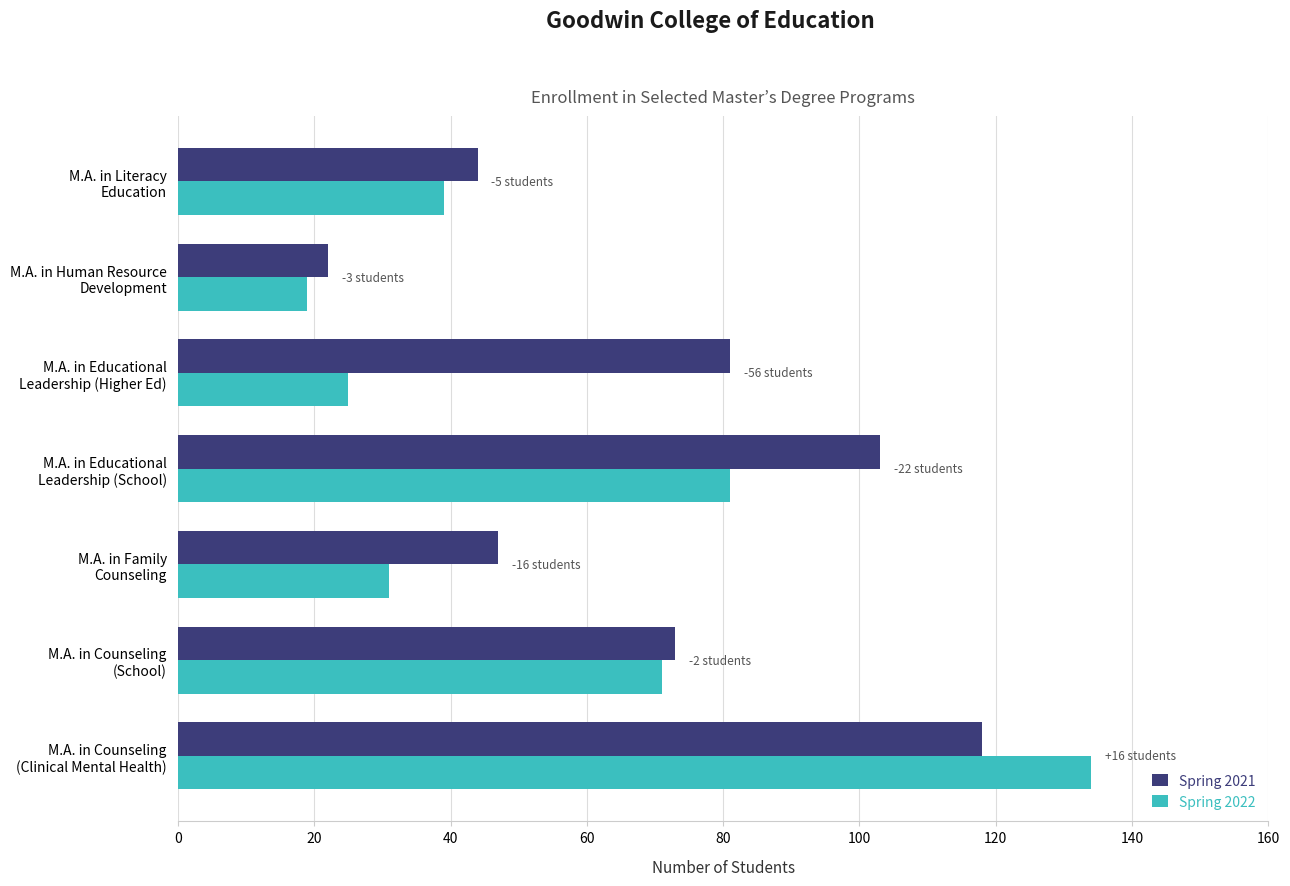

Which series has the widest spread of values?

Spring 2022